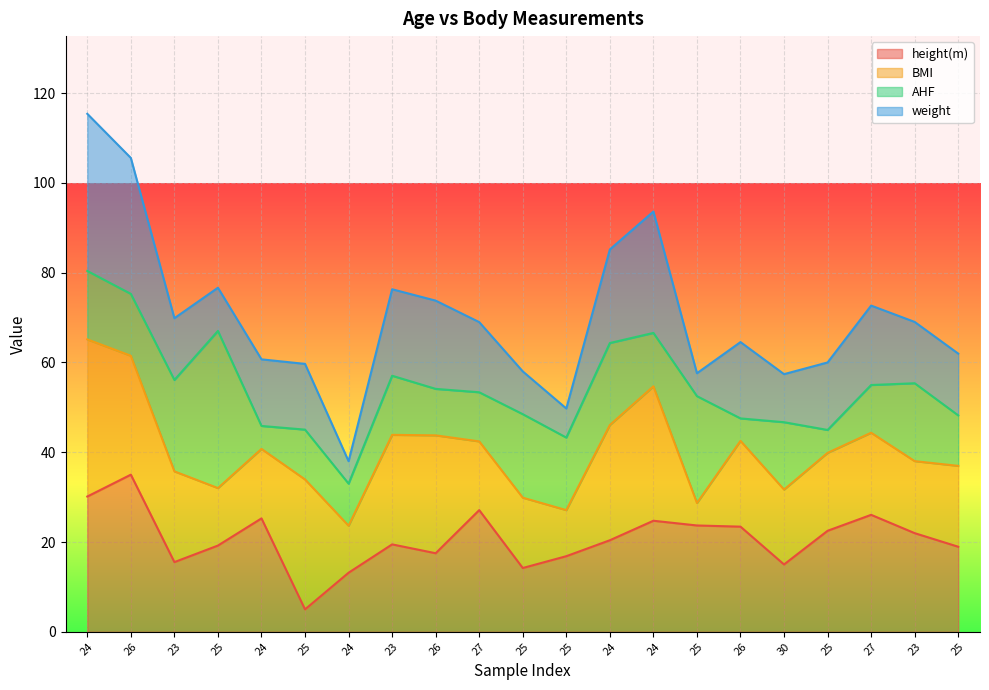

How many lines are shown in the chart?

4